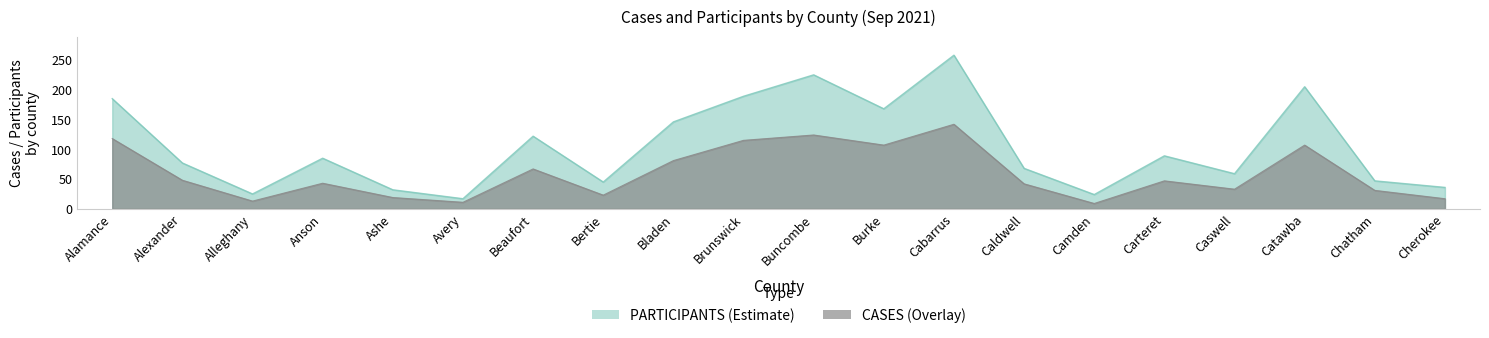

What is the maximum value for CASES?

142